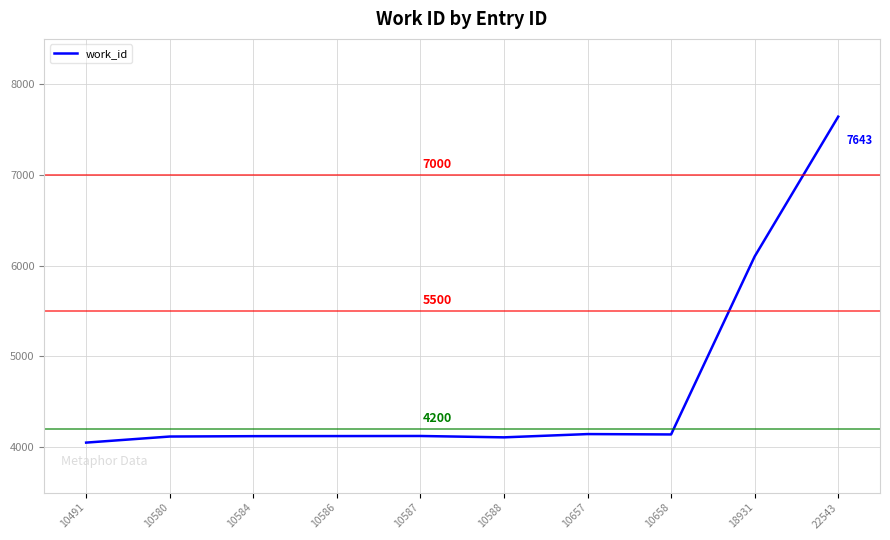

What is the difference between the values at 10658 and 10491?

90